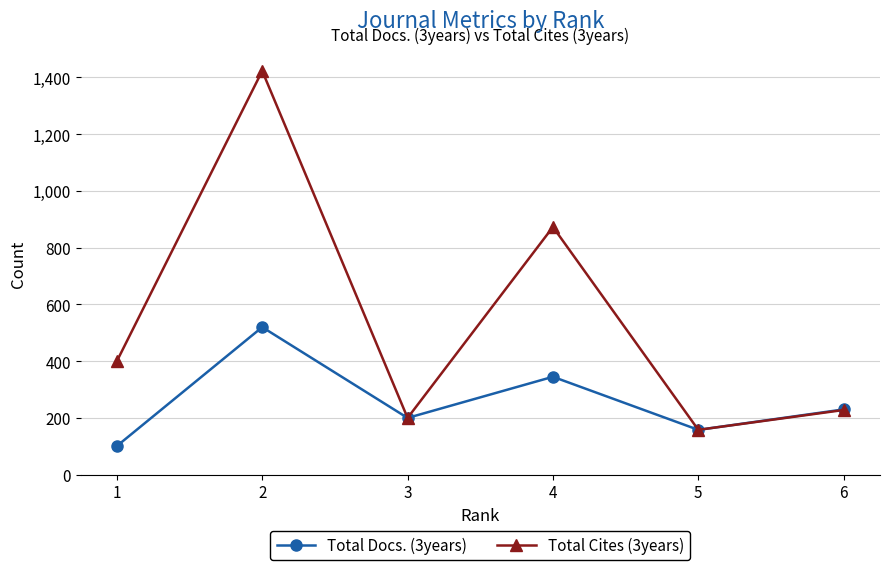

What is the approximate value of Total Cites (3years) at 2?

1423